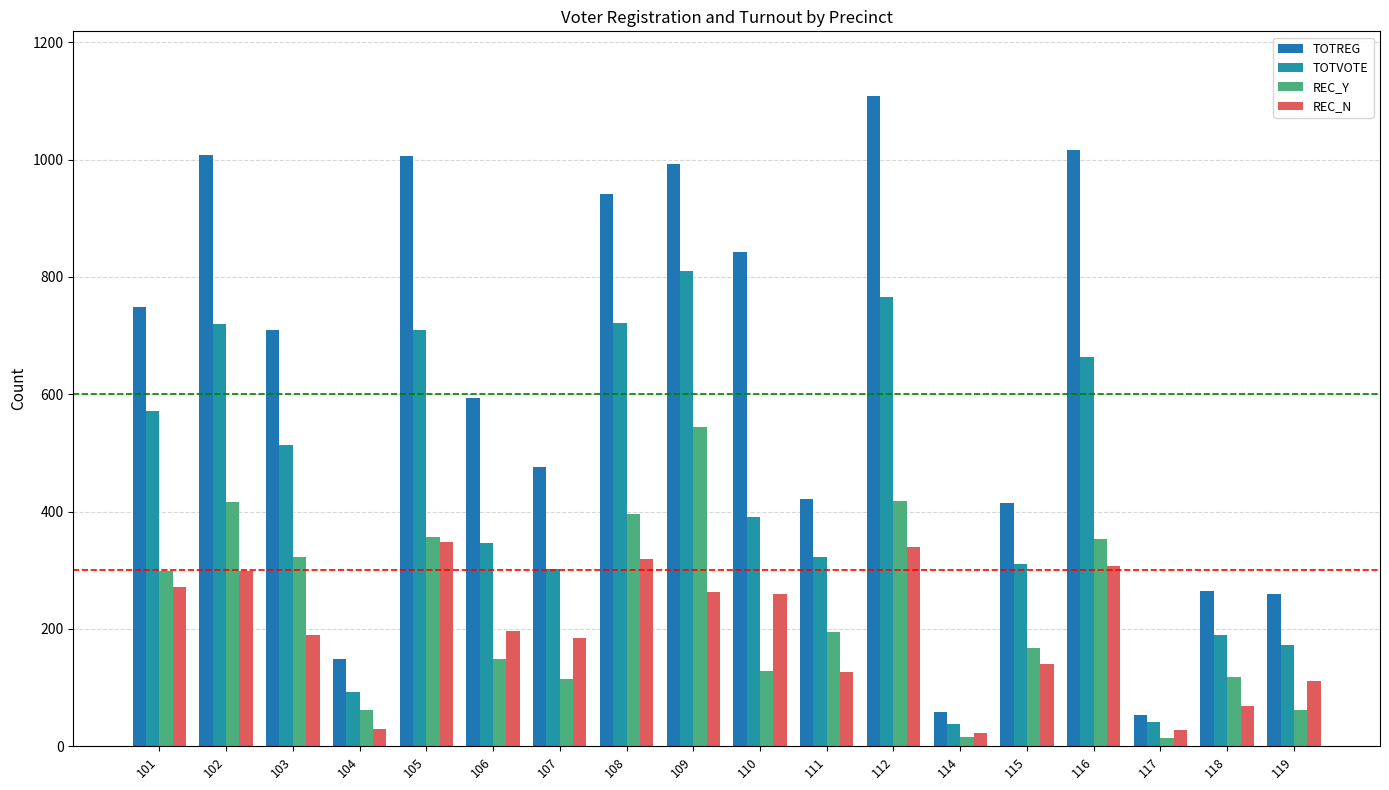

At how many categories does at least one series exceed 375?

13